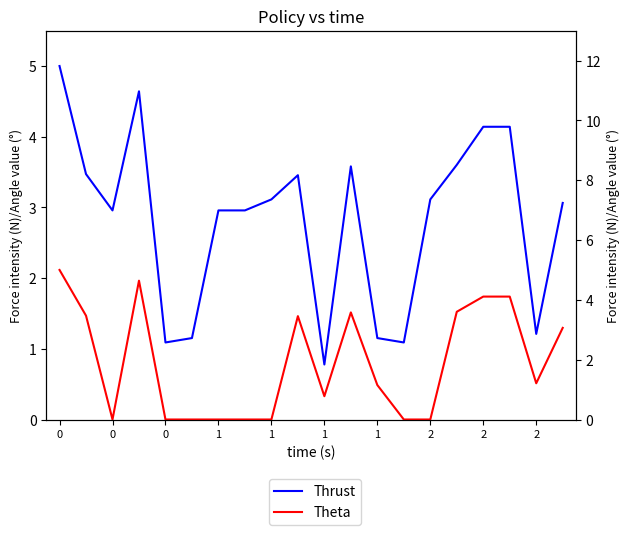

The Theta series shows 4.1 at 2. True or false?

True